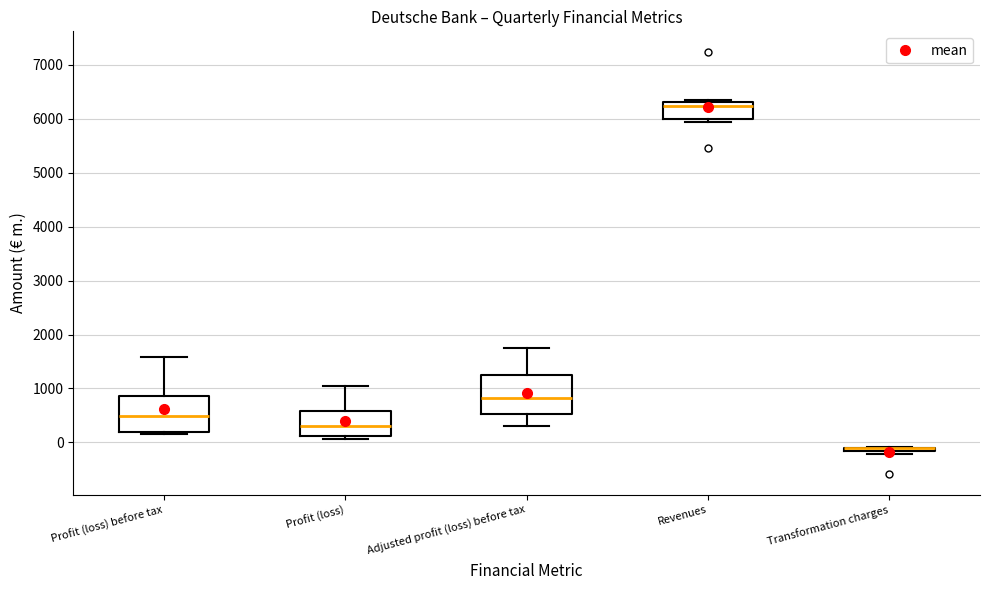

Where does the median line of the box for Revenues sit on the y-axis? The values are not printed on the chart, so give them approximately, as read against the axis.

6200